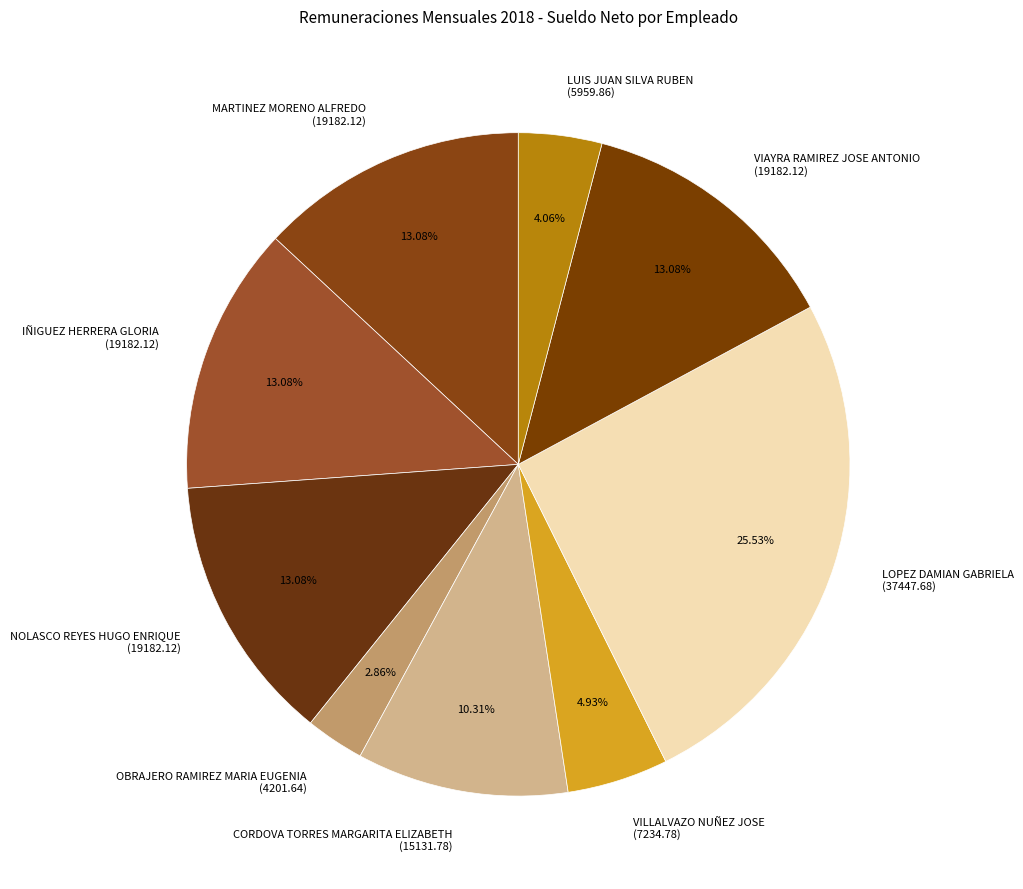

What is the ratio of the value at LOPEZ DAMIAN GABRIELA (37447.68) to the value at IÑIGUEZ HERRERA GLORIA (19182.12)?

2.0